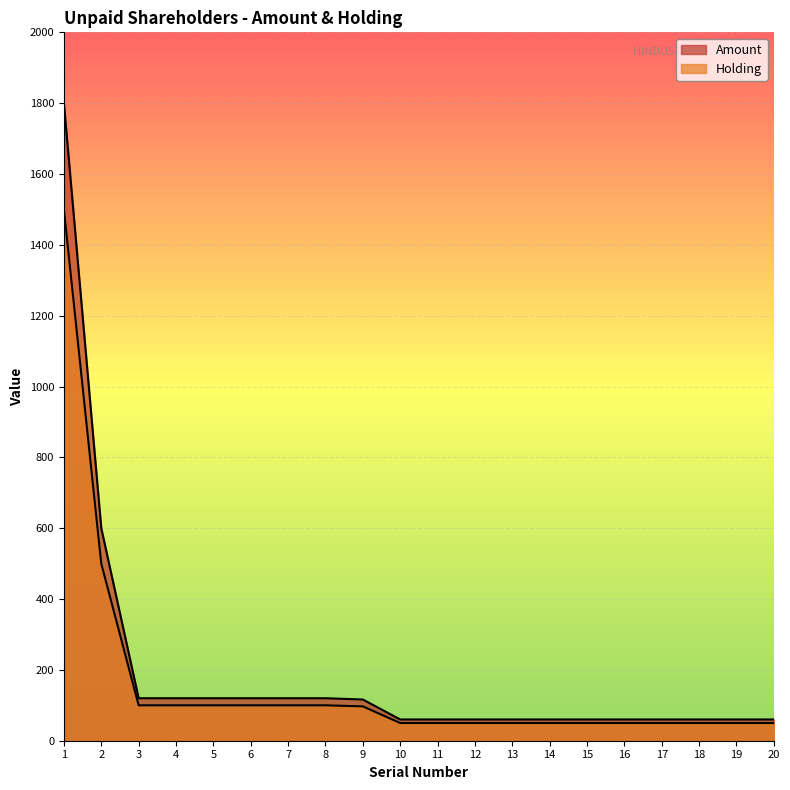

True or false: Holding has more than 1 interior local peaks.

False